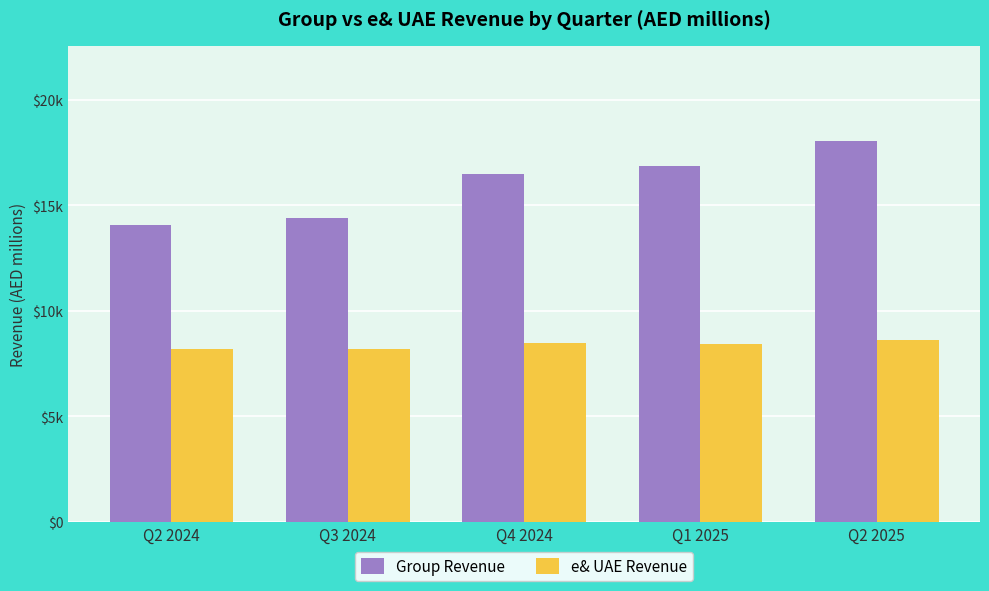

At which category does the chart reach its minimum across all series?

Q3 2024